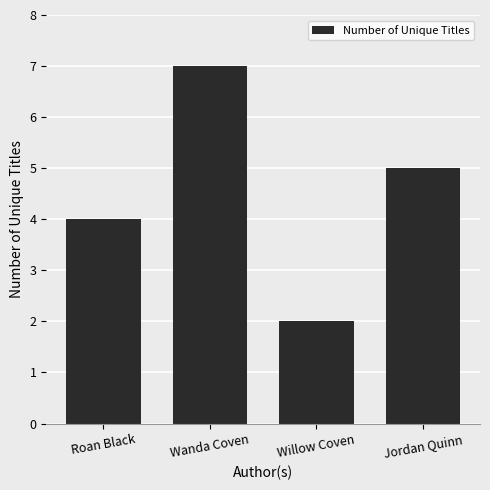

What position from the left is Roan Black?

1